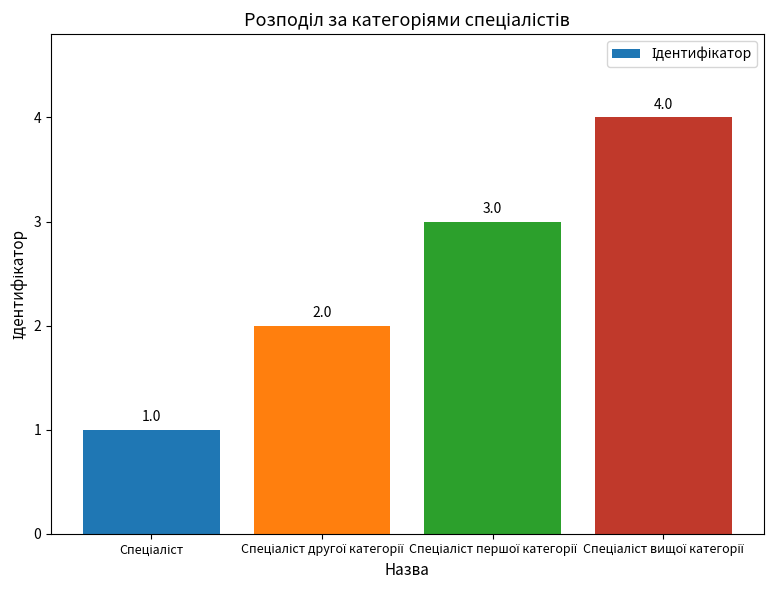

How many values are between 2 and 4?

3